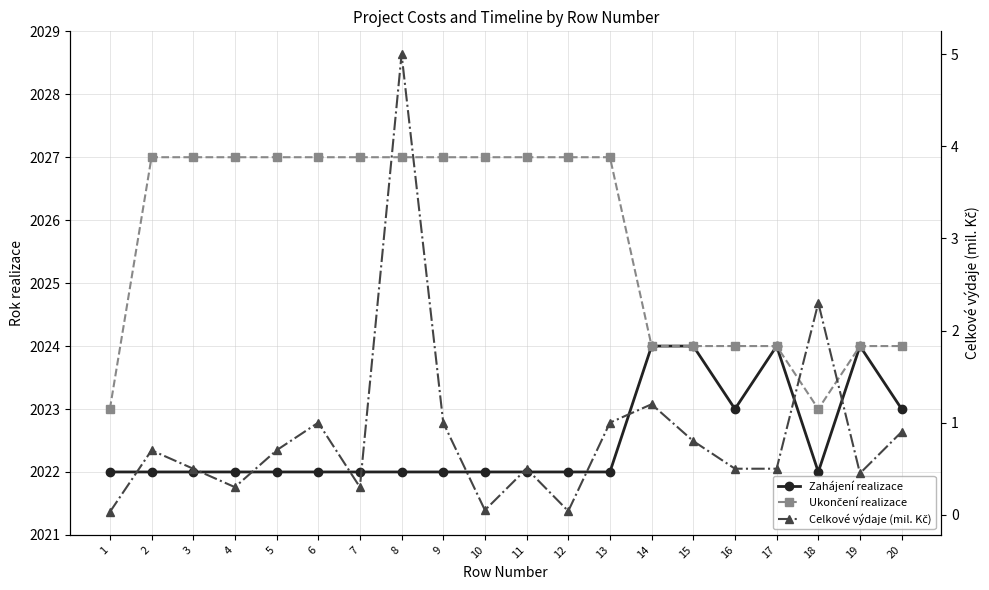

True or false: Celkové výdaje (mil. Kč) and Zahájení realizace intersect in this chart.

False